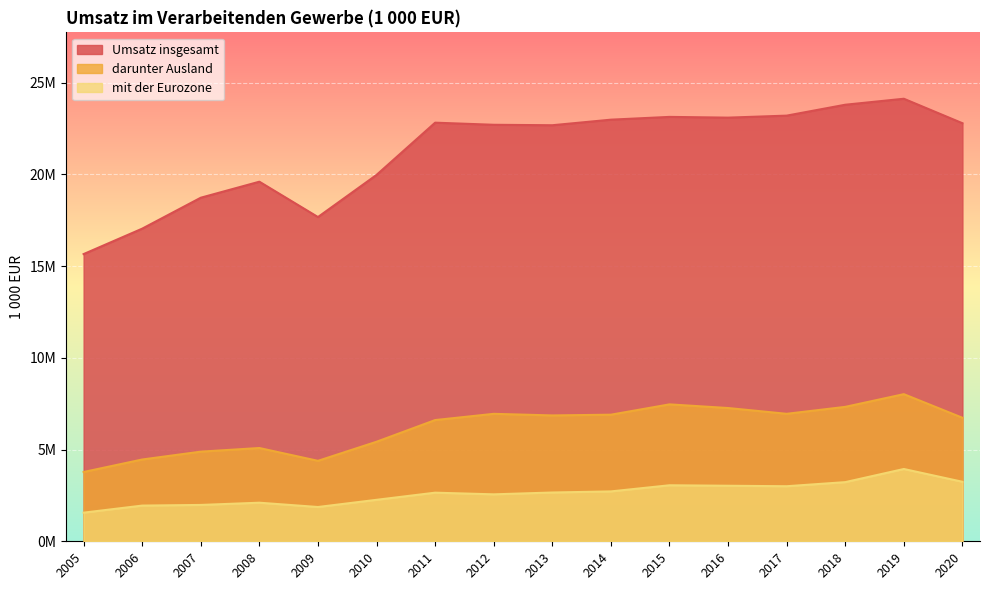

True or false: Umsatz insgesamt and mit der Eurozone intersect in this chart.

False